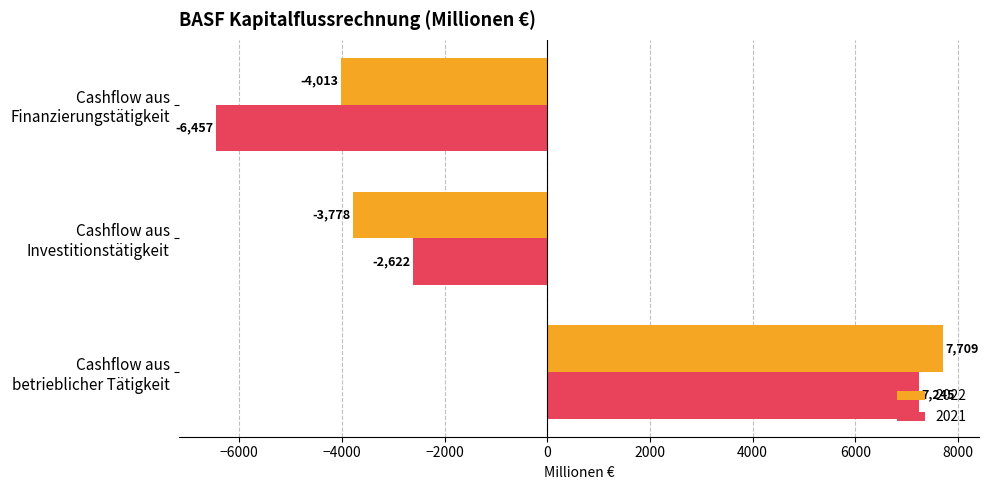

The value of 2021 at Cashflow aus
Investitionstätigkeit is -1501. True or false?

False